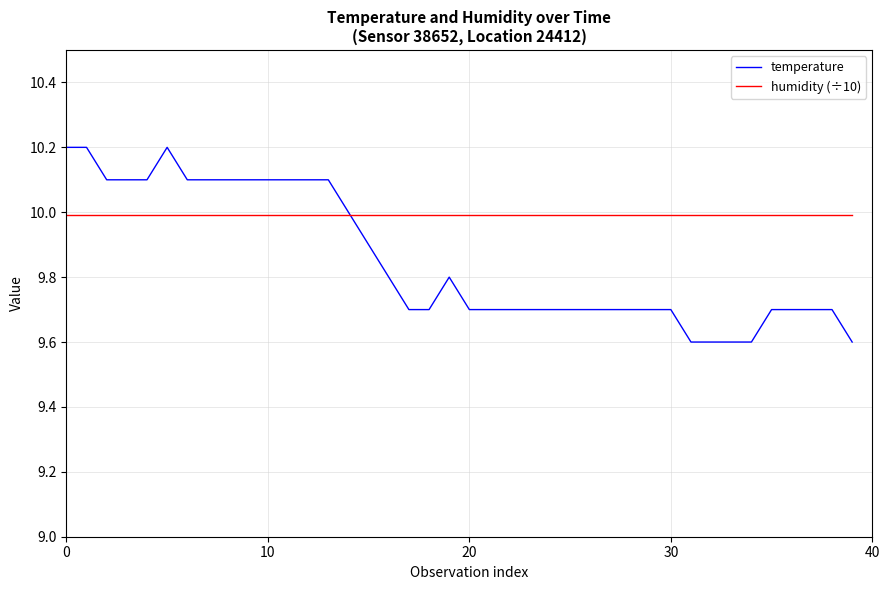

Which series has the largest total across all categories?

humidity (÷10)